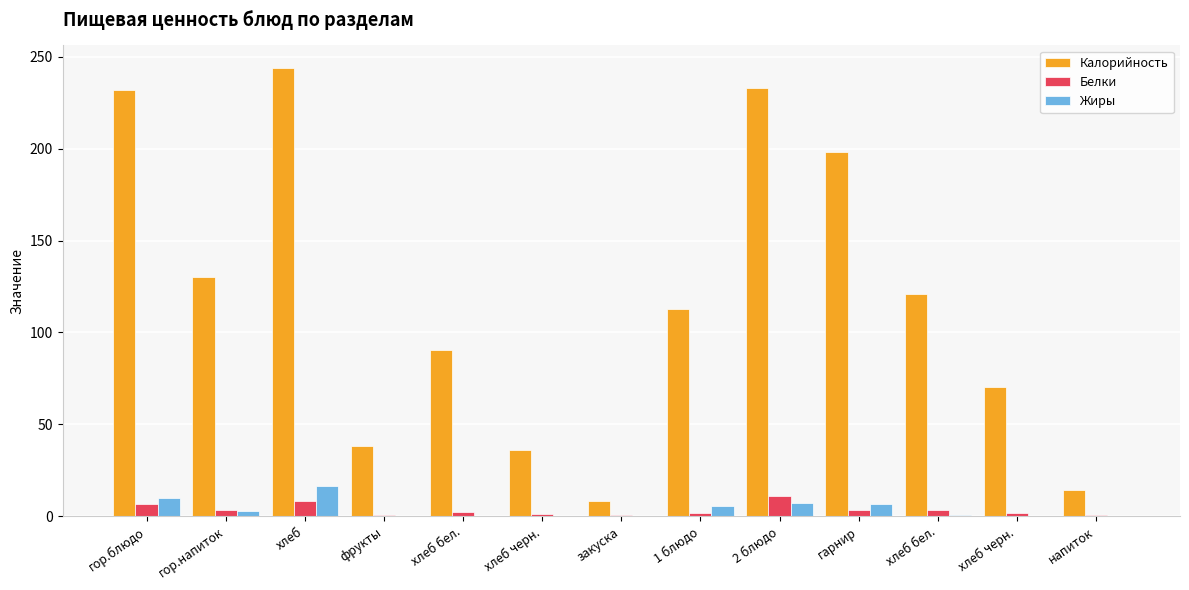

Are the bars grouped side by side (vs. stacked)?

Yes